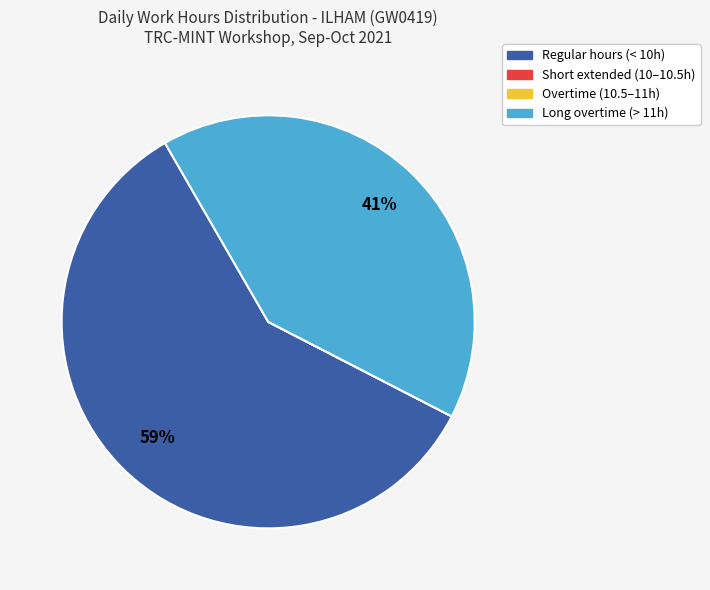

Is there a majority slice in this chart?

Yes